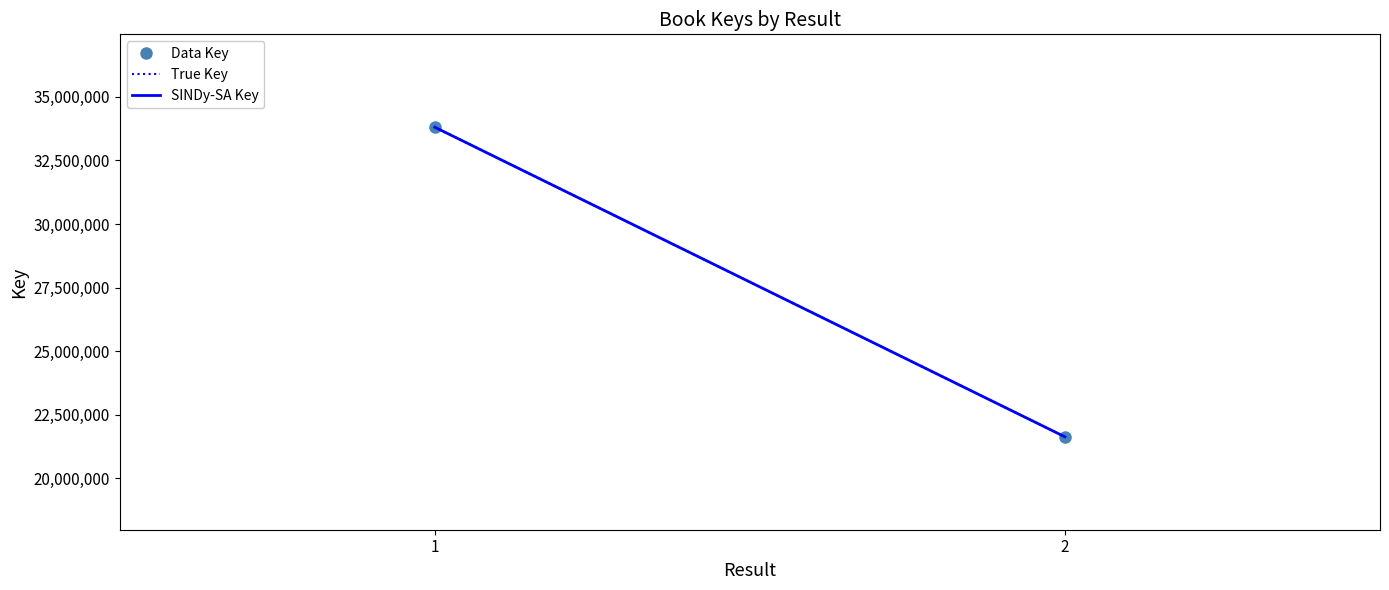

The value of True Key at 2 is 11562768. True or false?

False